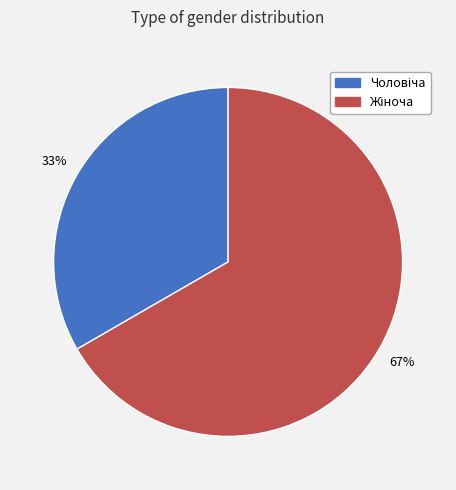

Is there any slice that represents more than half of the pie?

Yes